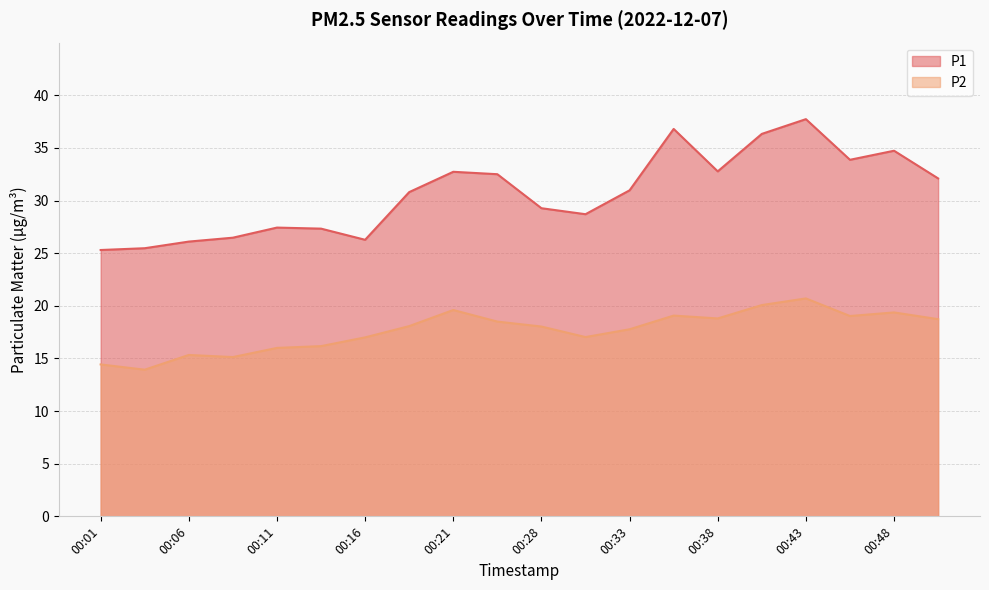

Which category has the highest value in the P2 series?

00:43